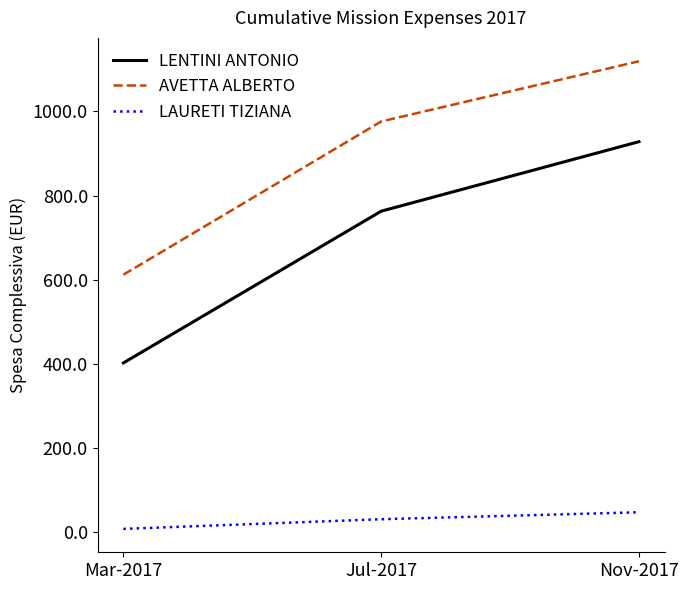

What is the sum of the LAURETI TIZIANA values at Nov-2017 and Mar-2017?

55.9